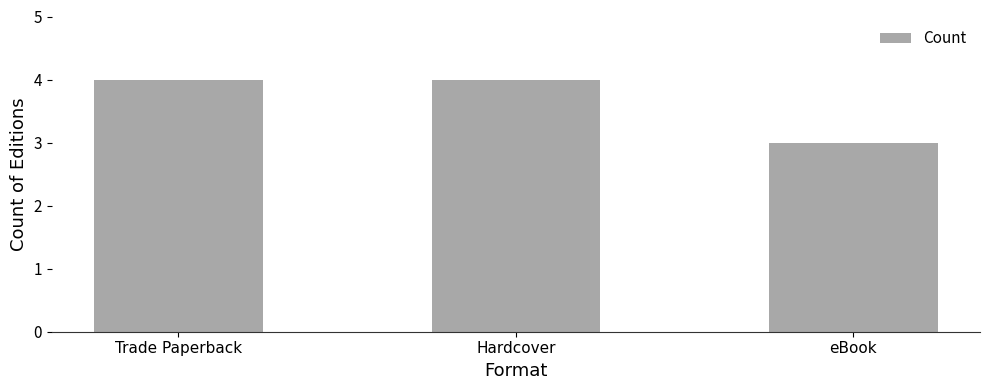

What is the difference between the maximum and minimum values?

1